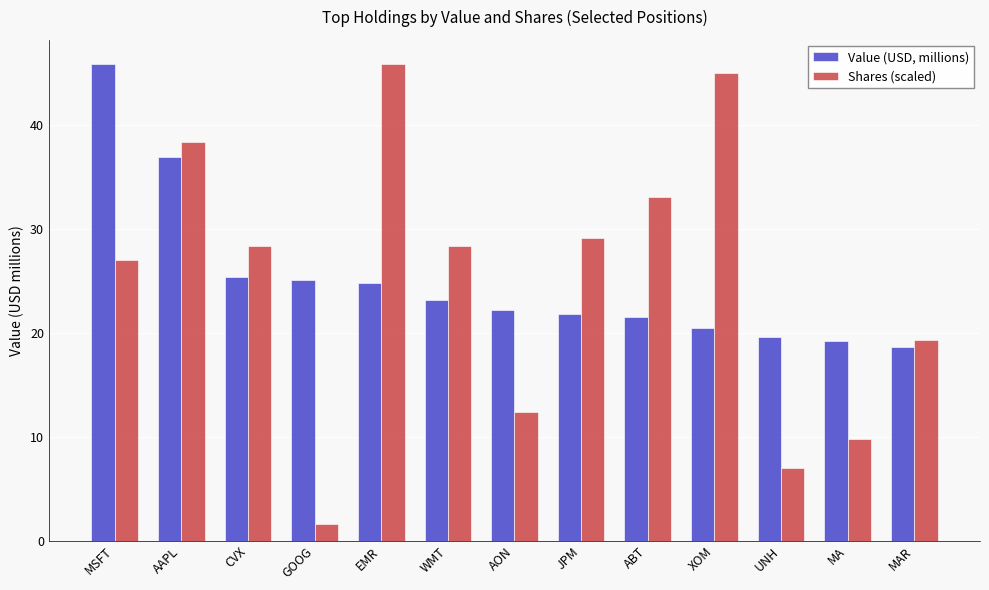

At which category is the sum across all series the highest?

AAPL